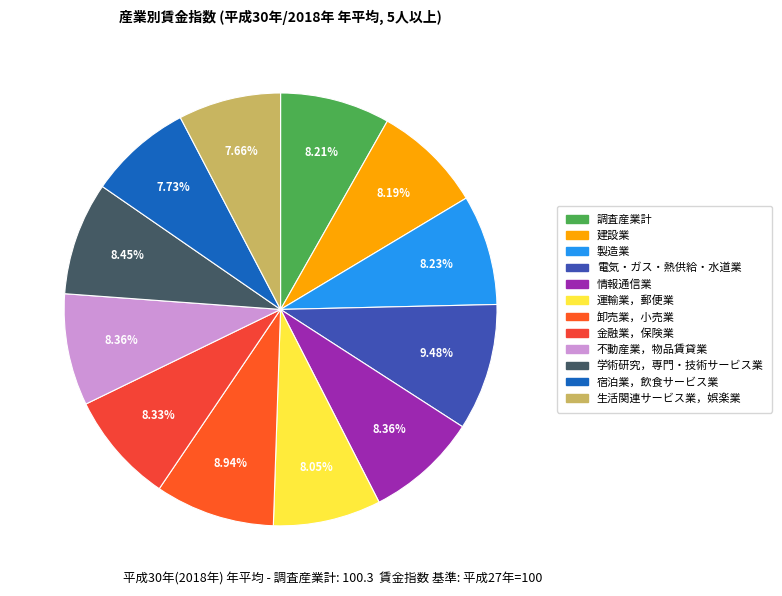

Does 不動産業，物品賃貸業 account for over 50% of the chart?

No